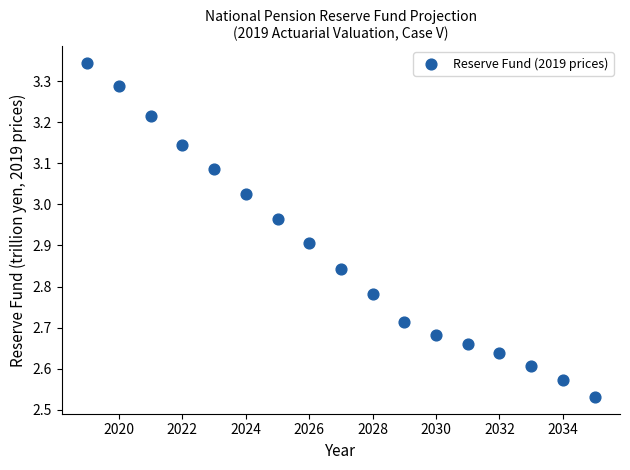

What is the range of Y values (max minus min)?

0.8